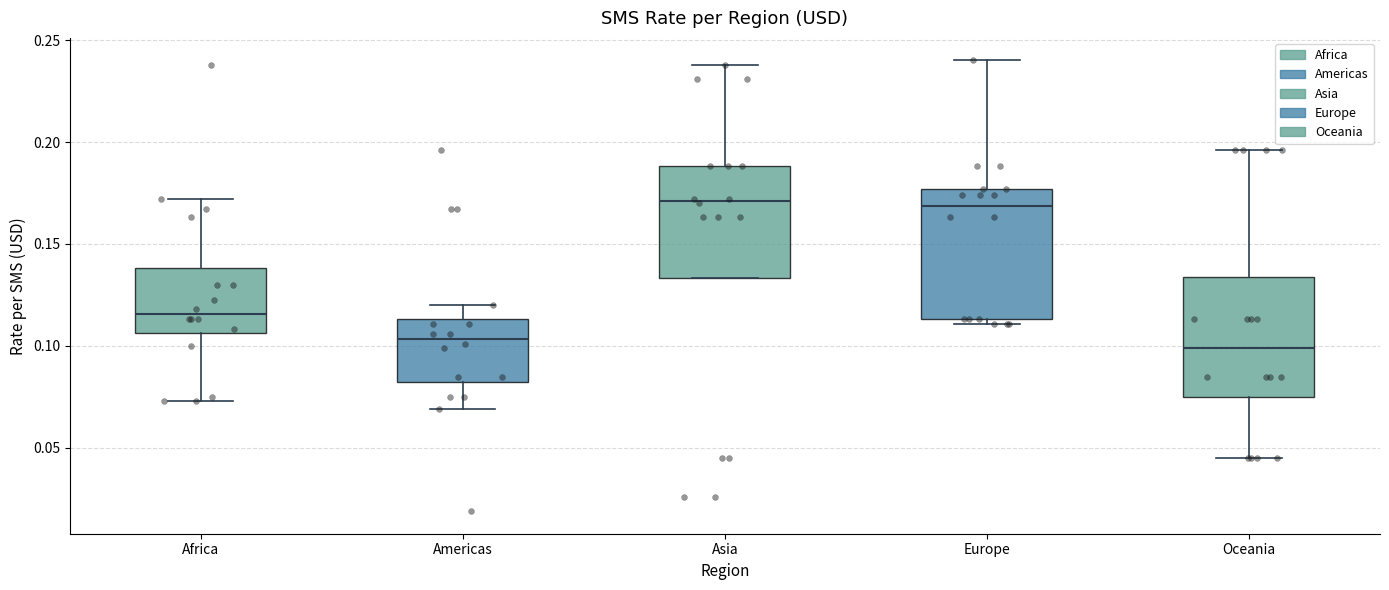

Reading left to right, read every box against the y-axis: the position of its median line, the range the box covers, and the ends of its whiskers. The values are not printed on the chart, so give them approximately, as read against the axis.

Africa: median 0.115, box 0.105 to 0.140, whiskers 0.075 to 0.170
Americas: median 0.105, box 0.085 to 0.115, whiskers 0.070 to 0.120
Asia: median 0.170, box 0.135 to 0.190, whiskers 0.135 to 0.240
Europe: median 0.170, box 0.115 to 0.175, whiskers 0.110 to 0.240
Oceania: median 0.100, box 0.075 to 0.135, whiskers 0.045 to 0.195